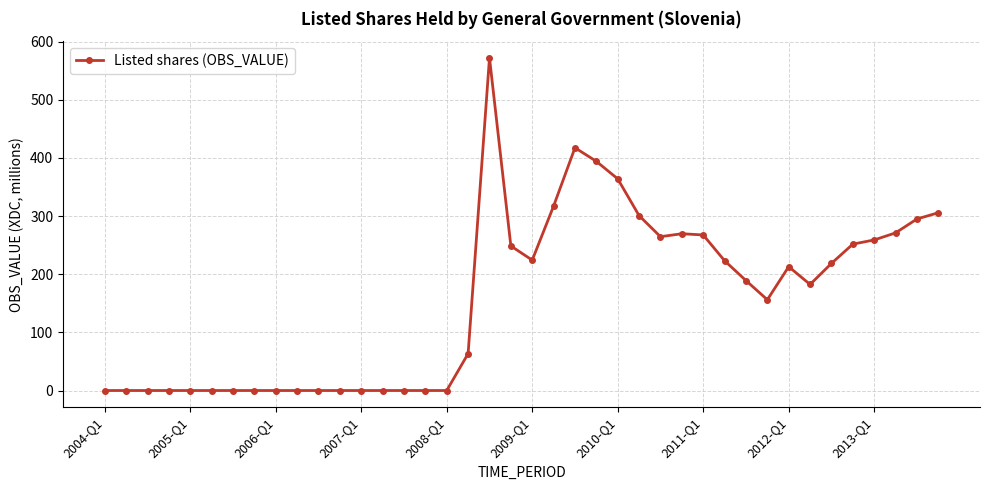

True or false: the data has more than 0 interior local peaks.

True